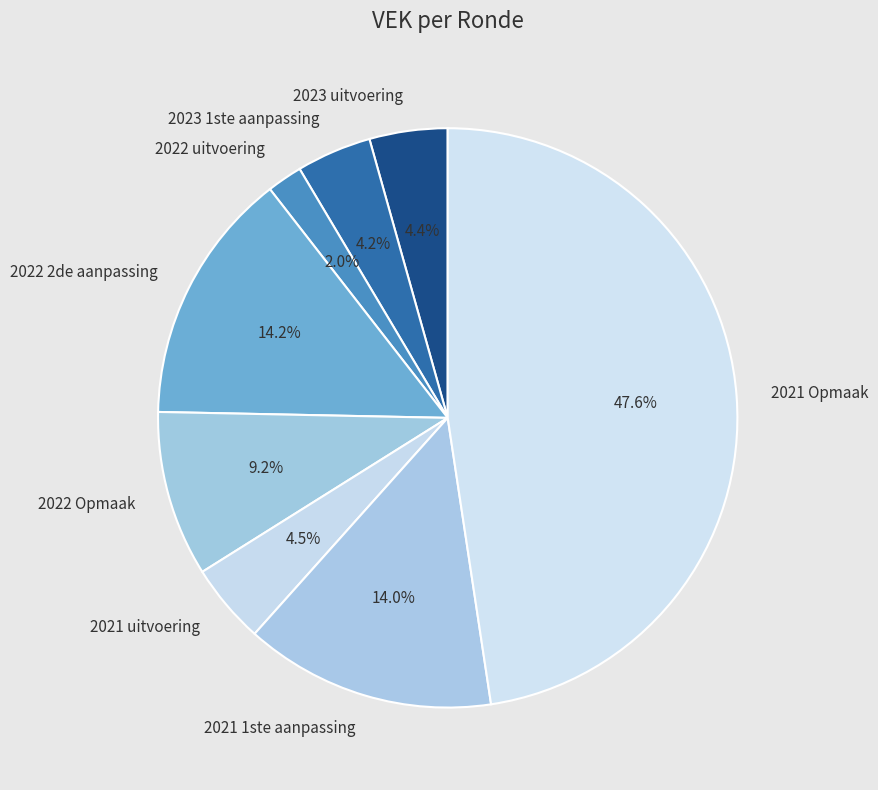

How many segments does this pie chart have?

8